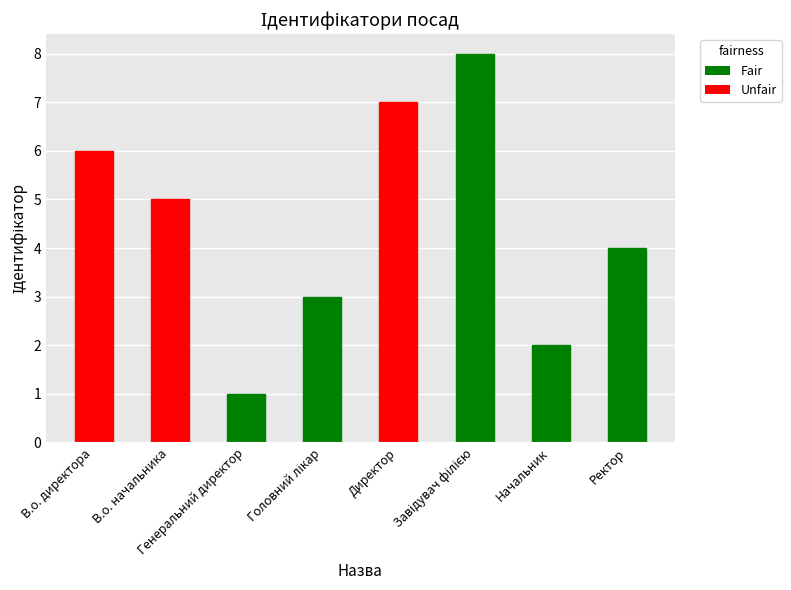

What is the sum of all values?

36